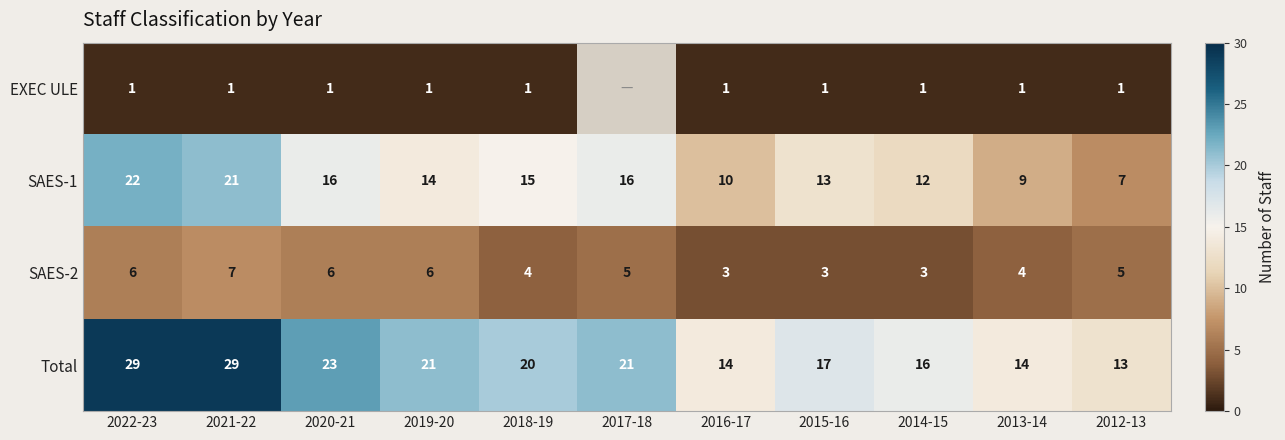

Rank the series at 2012-13 from lowest to highest value.

EXEC ULE, SAES-2, SAES-1, Total